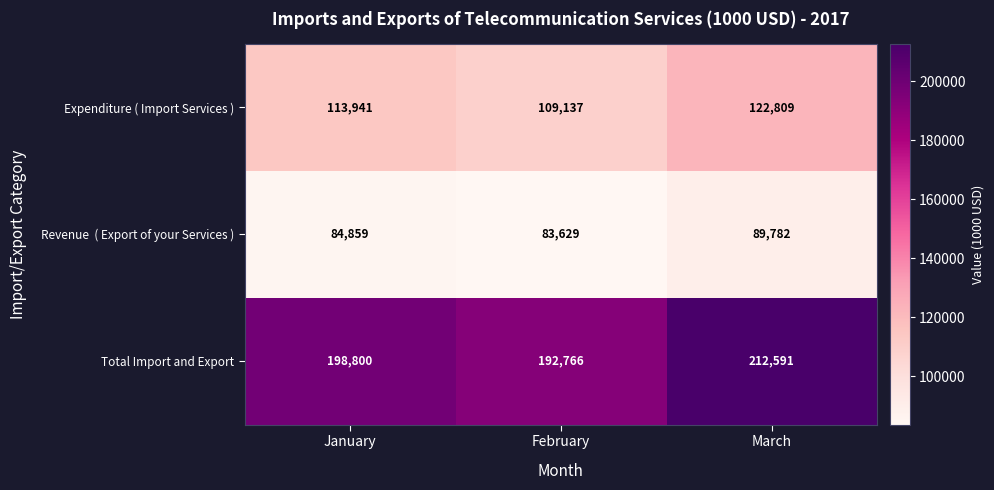

At how many categories does at least one series exceed 159192?

3